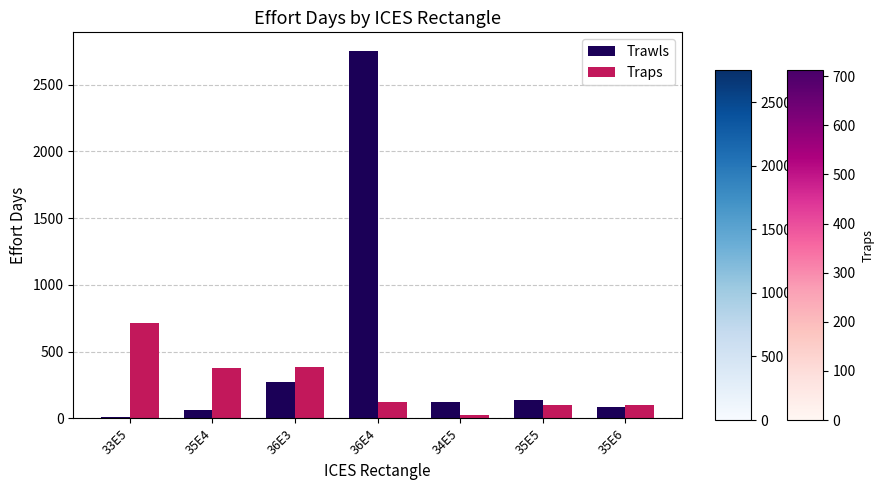

What is the average value of the Traps series?

261.3